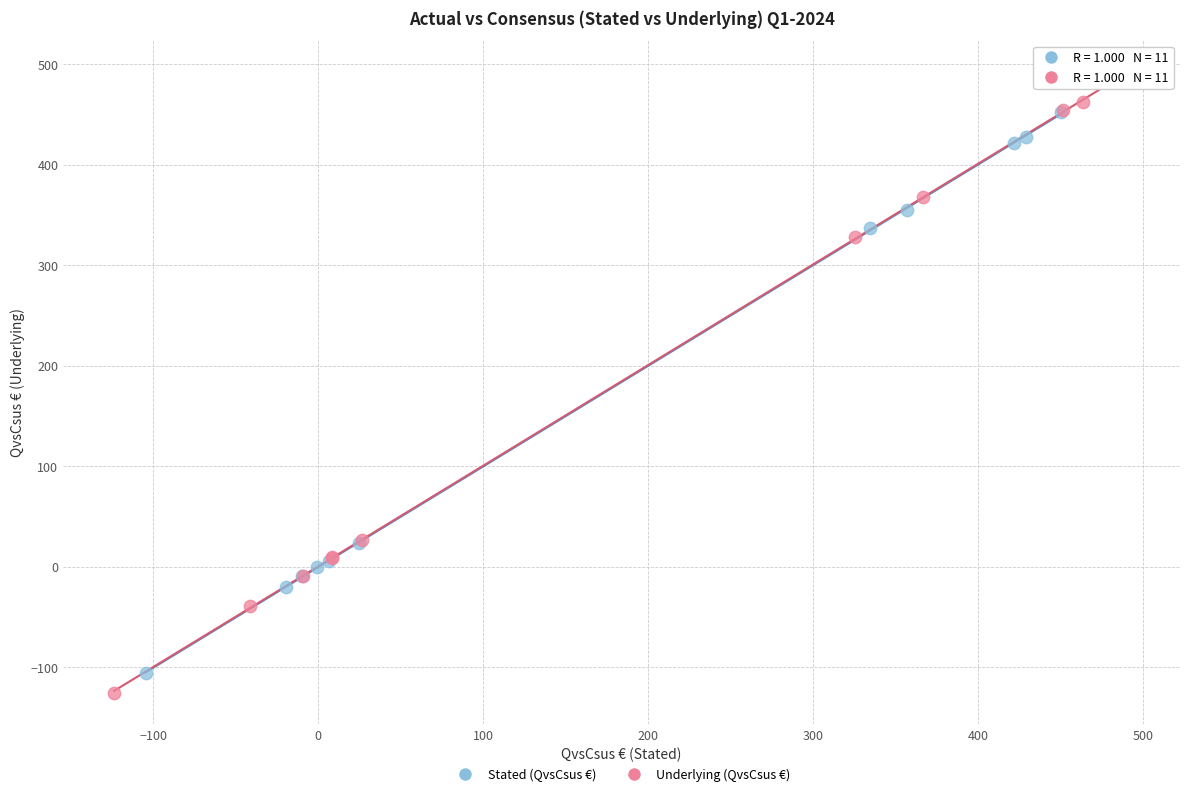

What are all the series names shown in the legend?

Stated (QvsCsus €), Underlying (QvsCsus €)